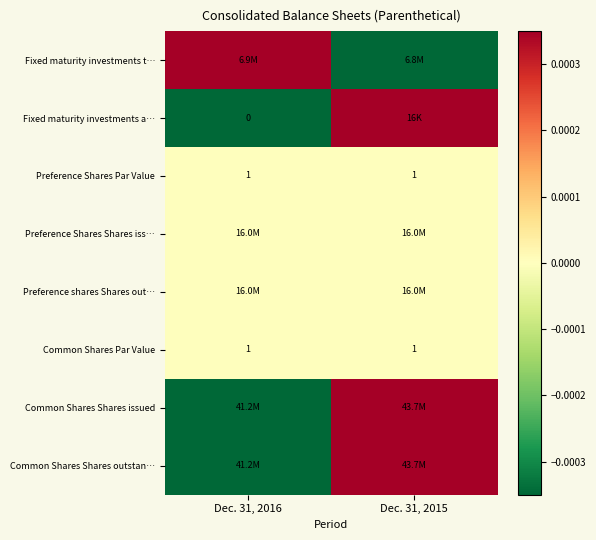

List the labels in order of Preference Shares Shares iss… value, smallest first.

Dec. 31, 2016, Dec. 31, 2015